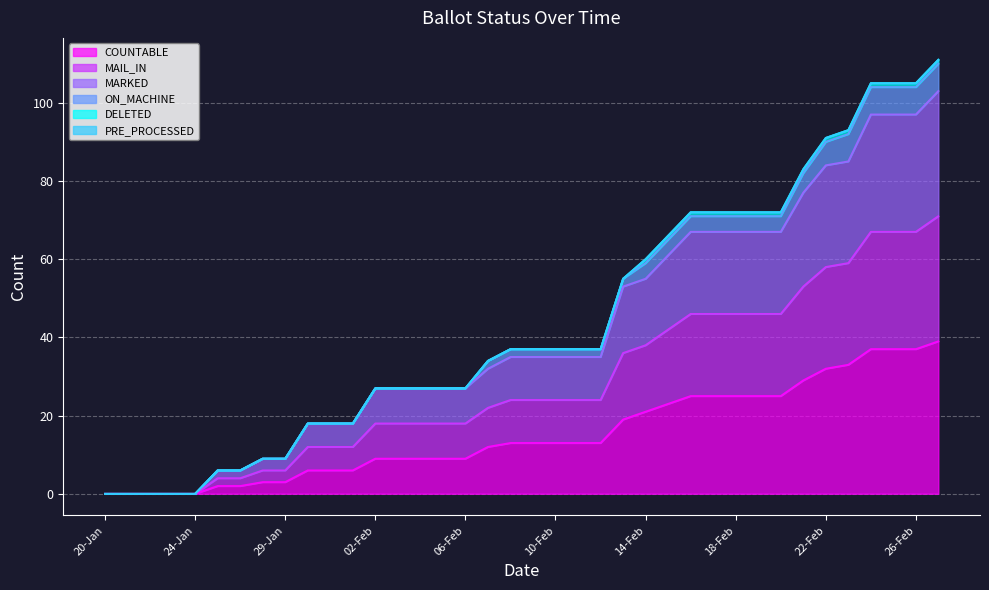

True or false: MARKED and MAIL_IN cross at least once.

False